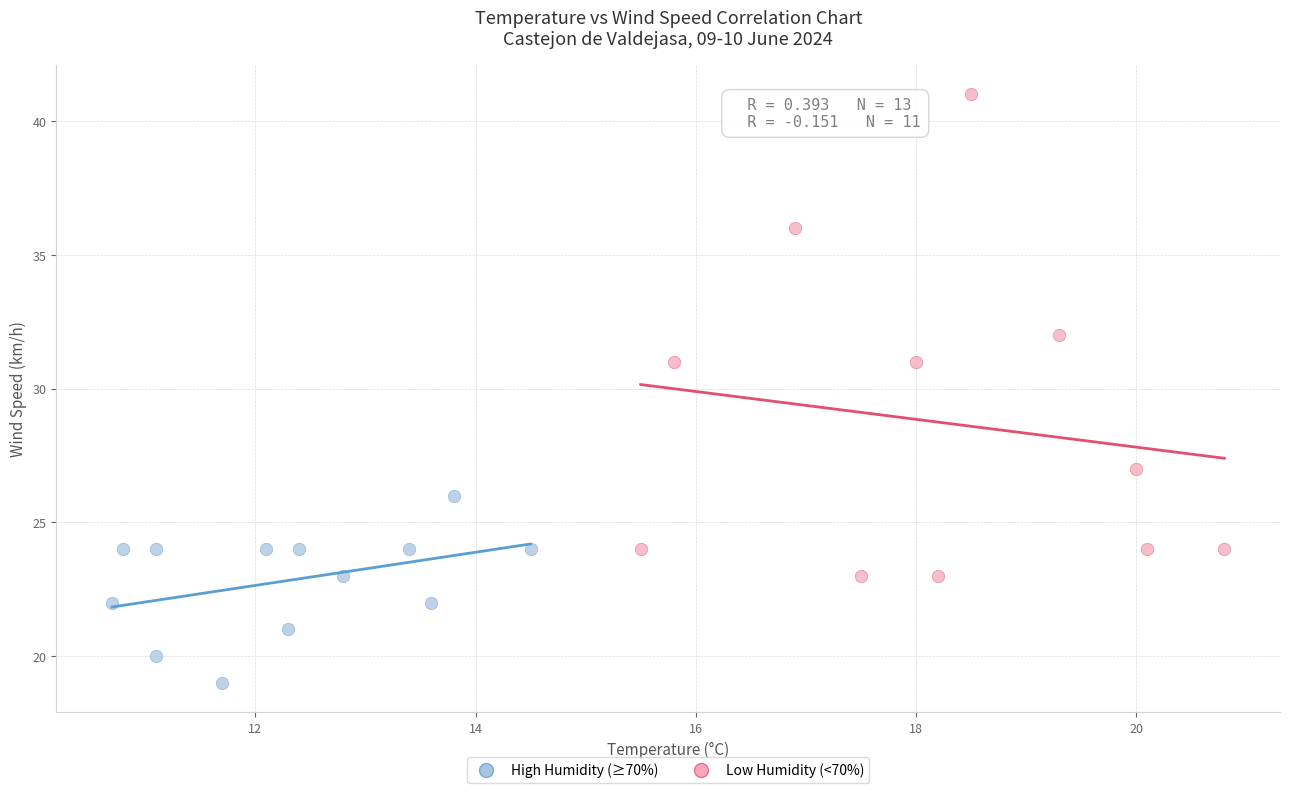

Which series reaches the minimum Y coordinate?

High Humidity (≥70%)